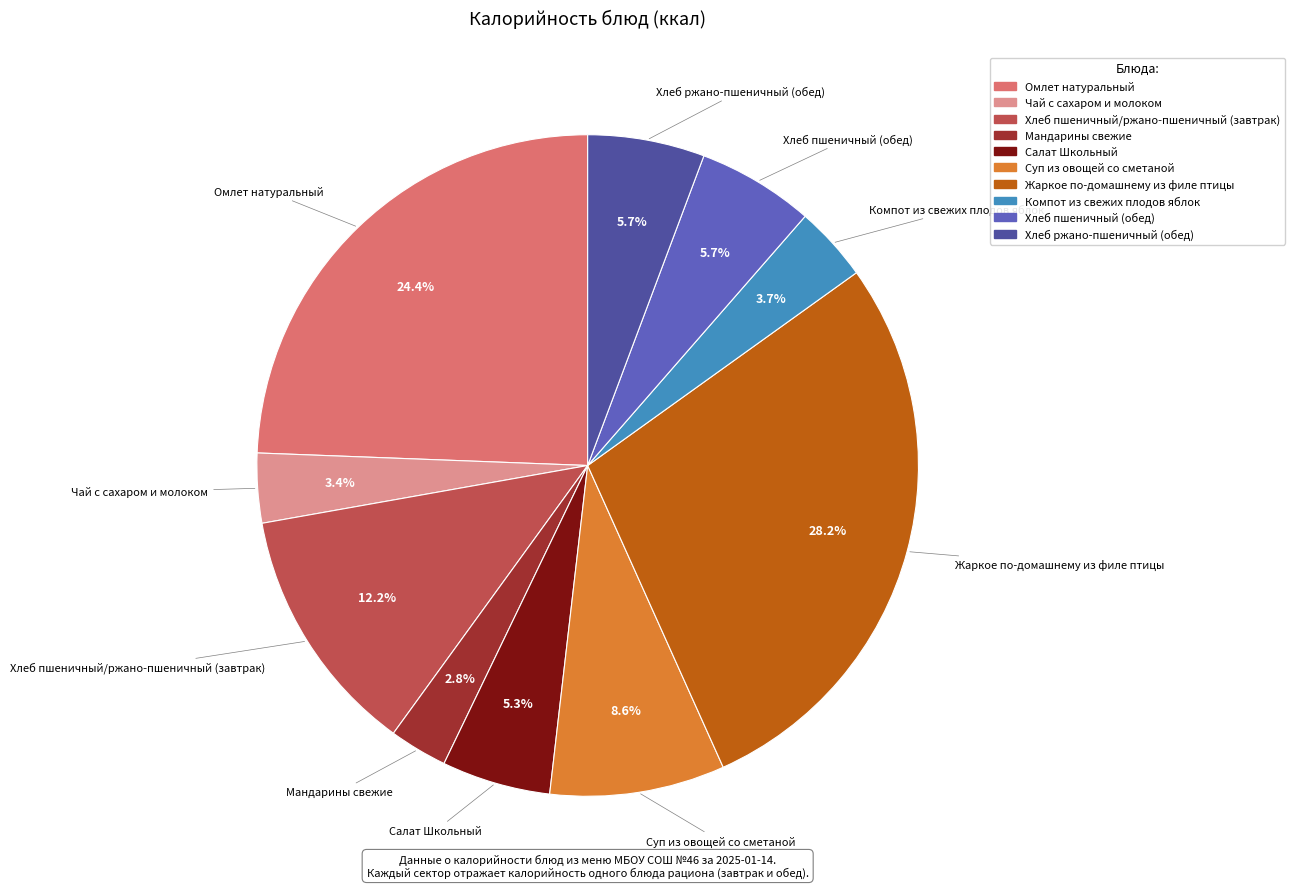

Which category has the smallest portion of the pie?

Мандарины свежие